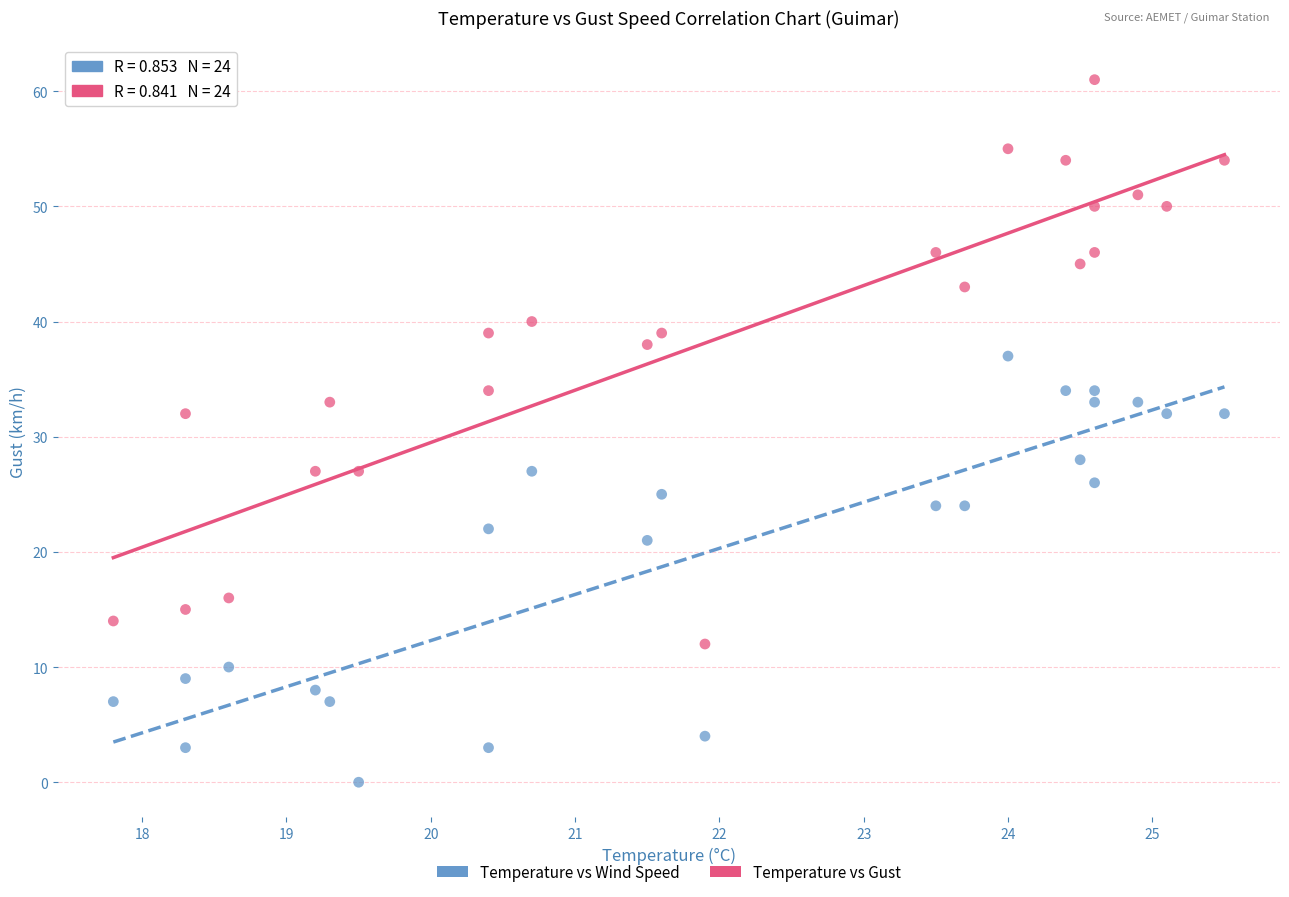

What are all the series names shown in the legend?

Temperature vs Wind Speed, Temperature vs Gust